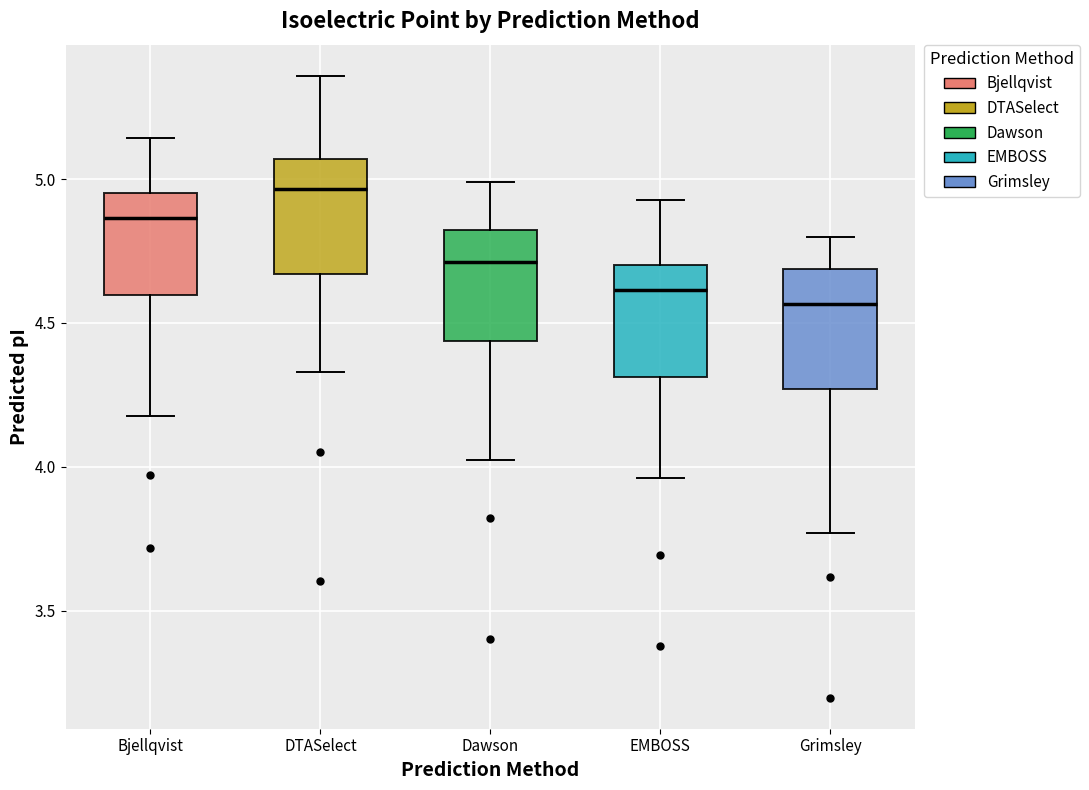

Reading left to right, read every box against the y-axis: the position of its median line, the range the box covers, and the ends of its whiskers. The values are not printed on the chart, so give them approximately, as read against the axis.

Bjellqvist: median 4.85, box 4.60 to 4.95, whiskers 4.20 to 5.15
DTASelect: median 4.95, box 4.65 to 5.05, whiskers 4.35 to 5.35
Dawson: median 4.70, box 4.45 to 4.80, whiskers 4.00 to 5.00
EMBOSS: median 4.60, box 4.30 to 4.70, whiskers 3.95 to 4.95
Grimsley: median 4.55, box 4.25 to 4.70, whiskers 3.75 to 4.80